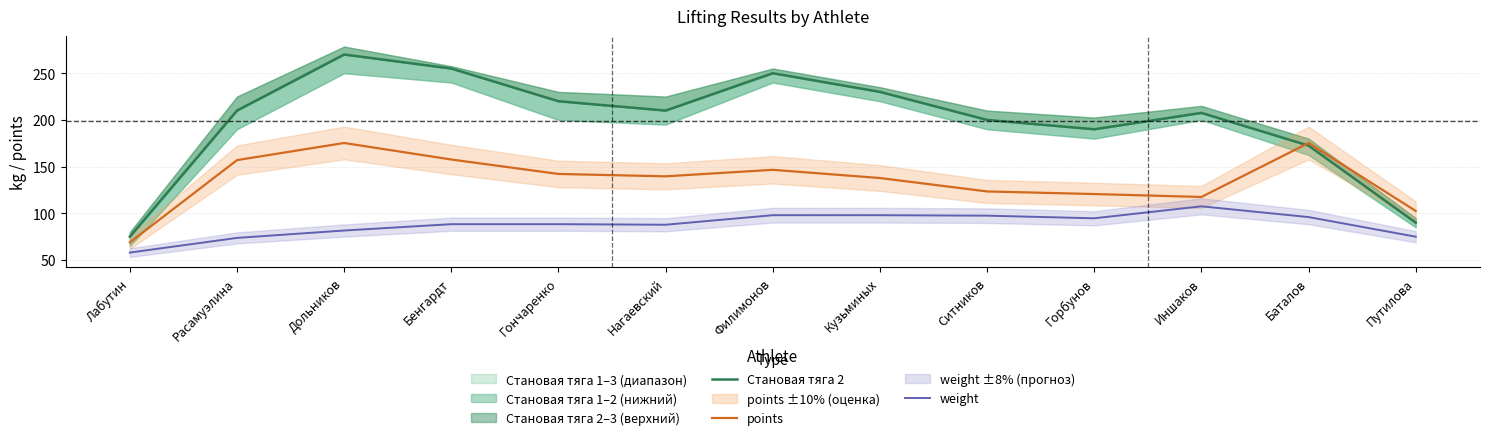

The points series shows 280.0 at Дольников. True or false?

False